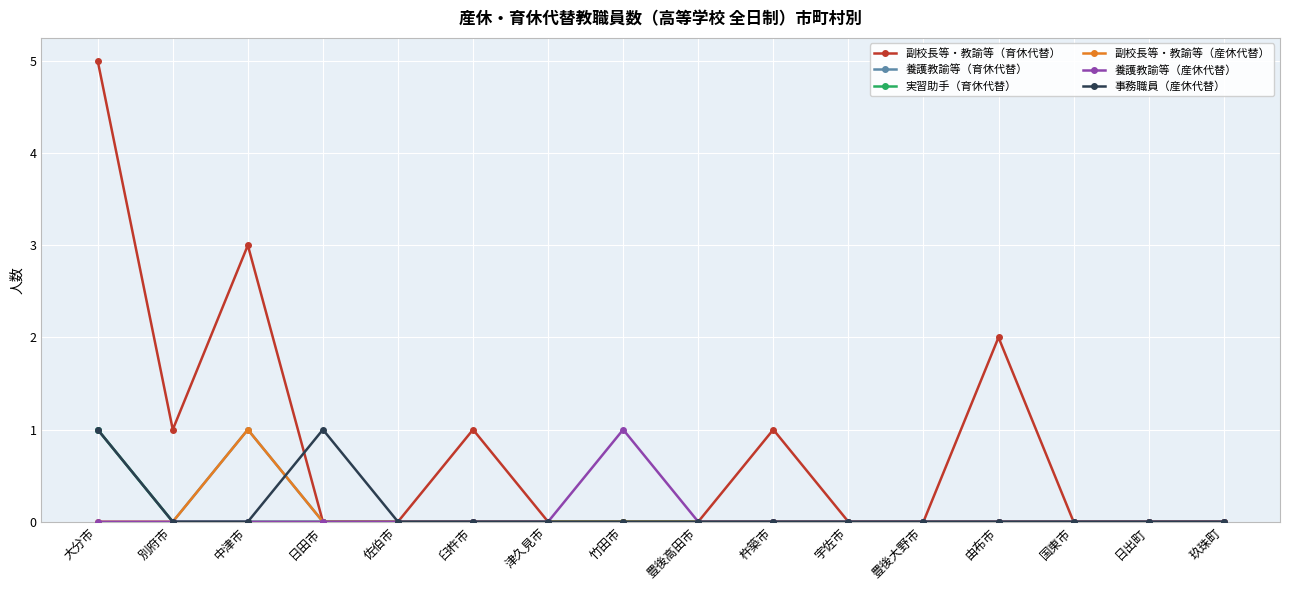

Between 佐伯市 and 臼杵市, which series saw the biggest shift?

副校長等・教諭等（育休代替）